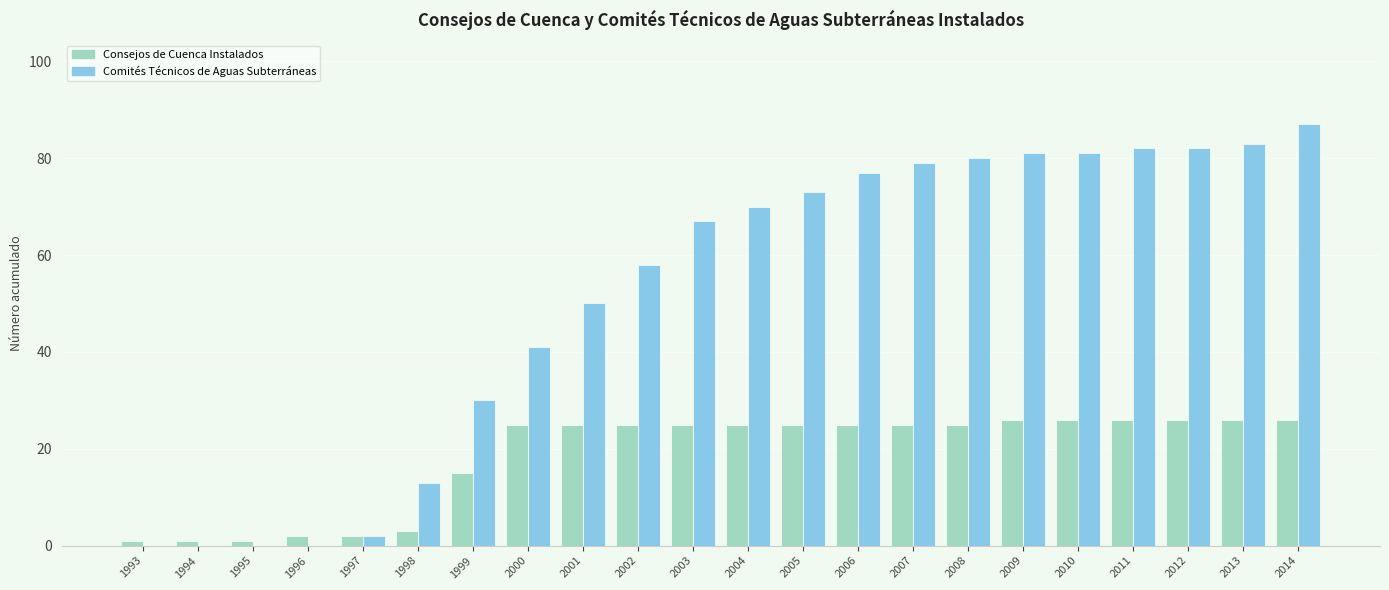

Reading left to right, transcribe all the data shown in this chart.

Consejos de Cuenca Instalados: 1	1	1	2	2	3	15	25	25	25	25	25	25	25	25	25	26	26	26	26	26	26
Comités Técnicos de Aguas Subterráneas: 0	0	0	0	2	13	30	41	50	58	67	70	73	77	79	80	81	81	82	82	83	87